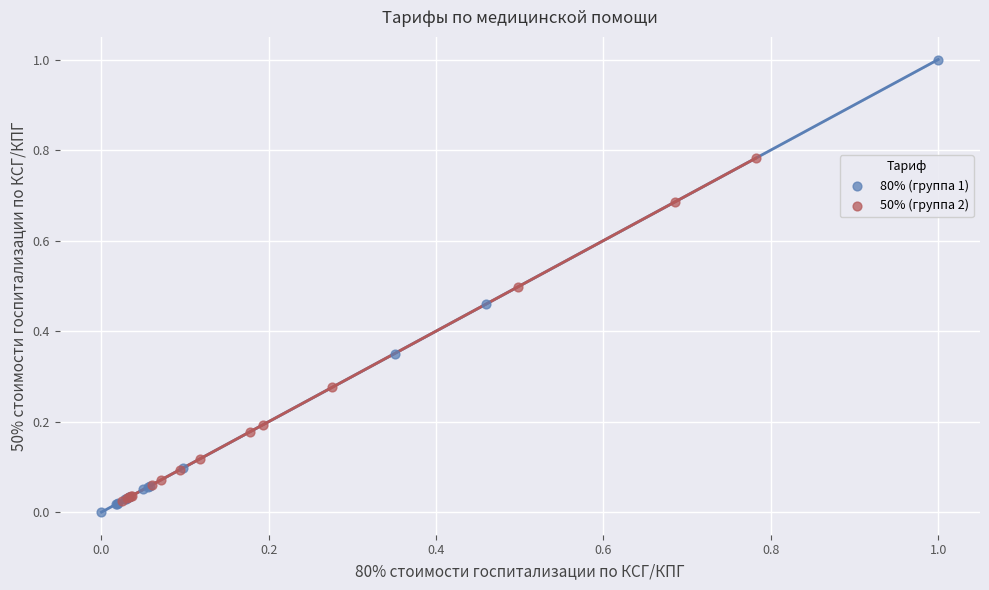

Which series reaches the maximum Y coordinate?

80% (группа 1)